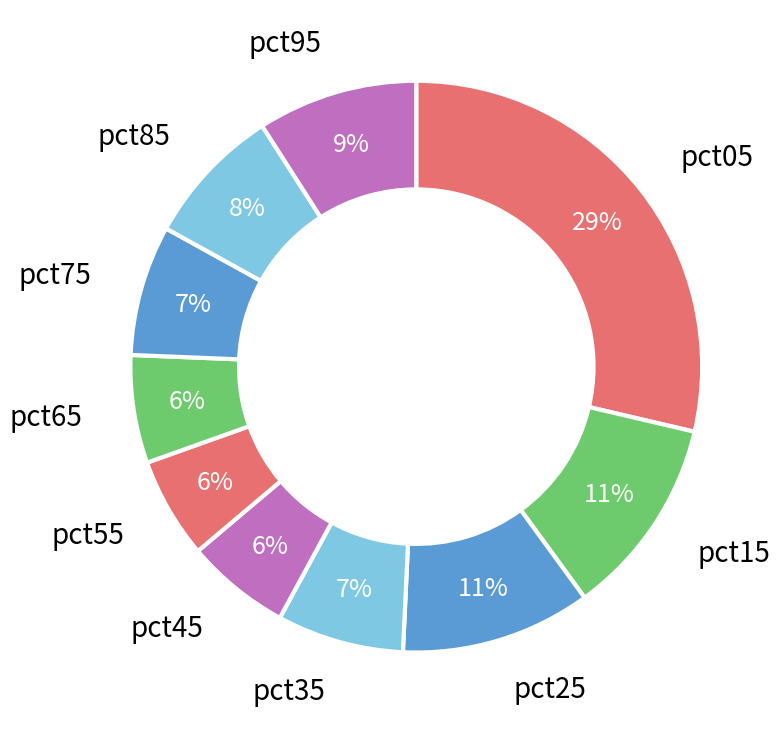

Is pct35 the majority of the pie?

No